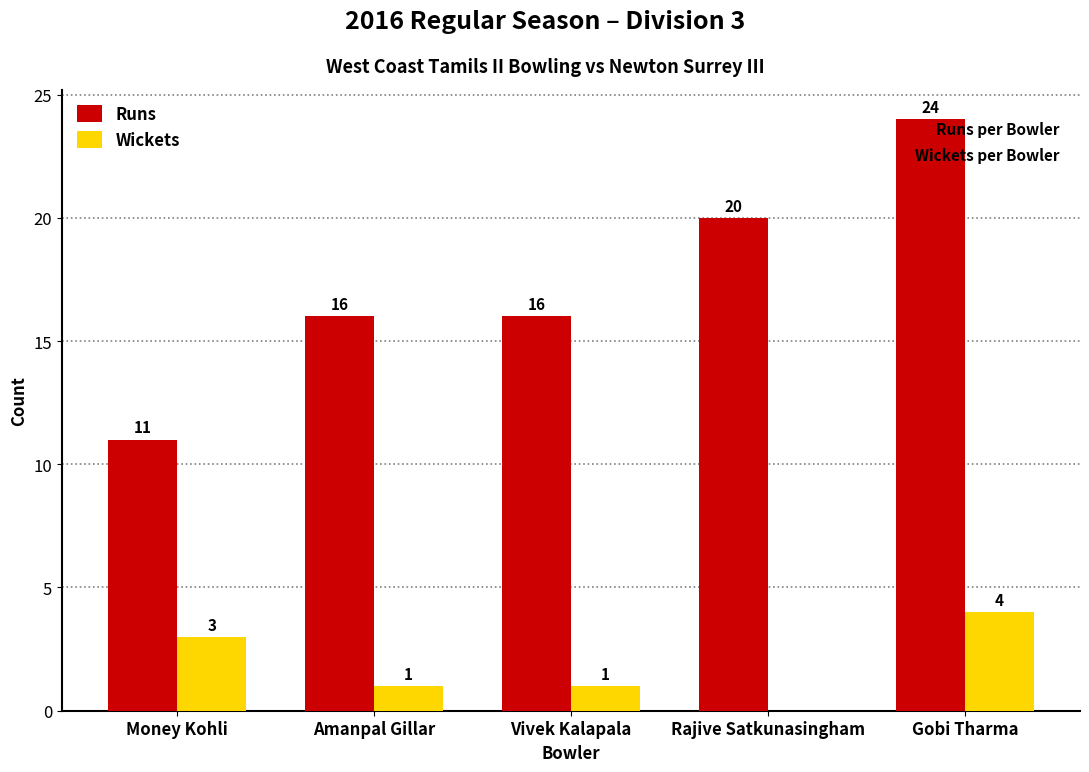

Which series has the largest total across all categories?

Runs